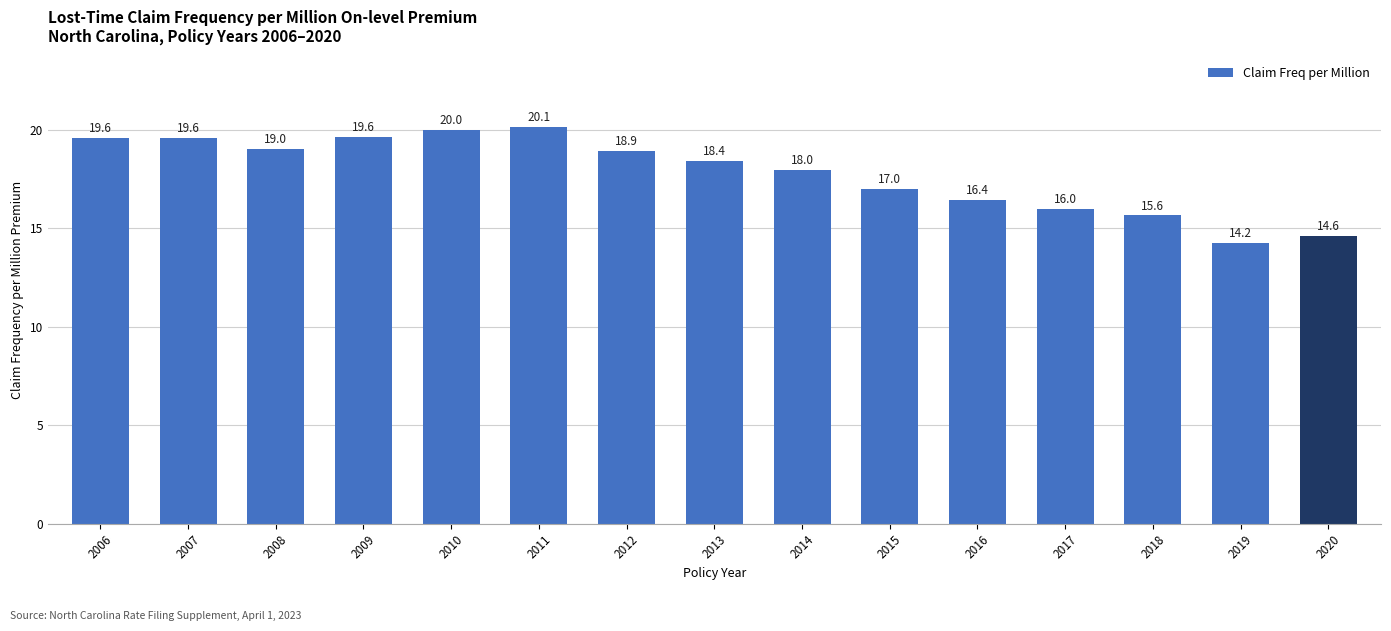

What is the average value?

17.8